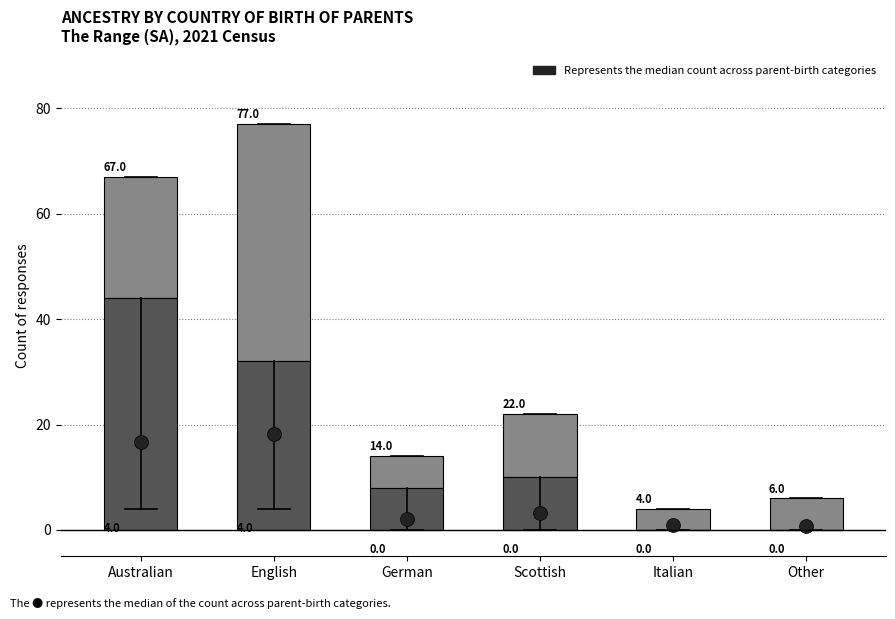

What is the total value across all series at German?

14